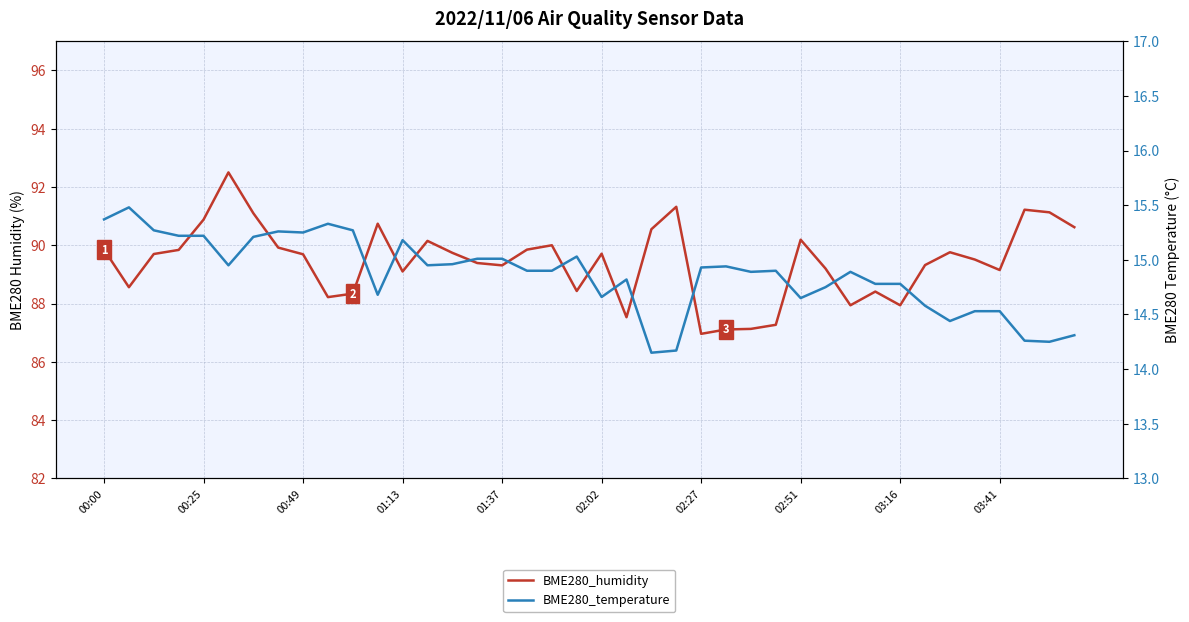

Which series changed the most between 01:13 and 25?

BME280_humidity